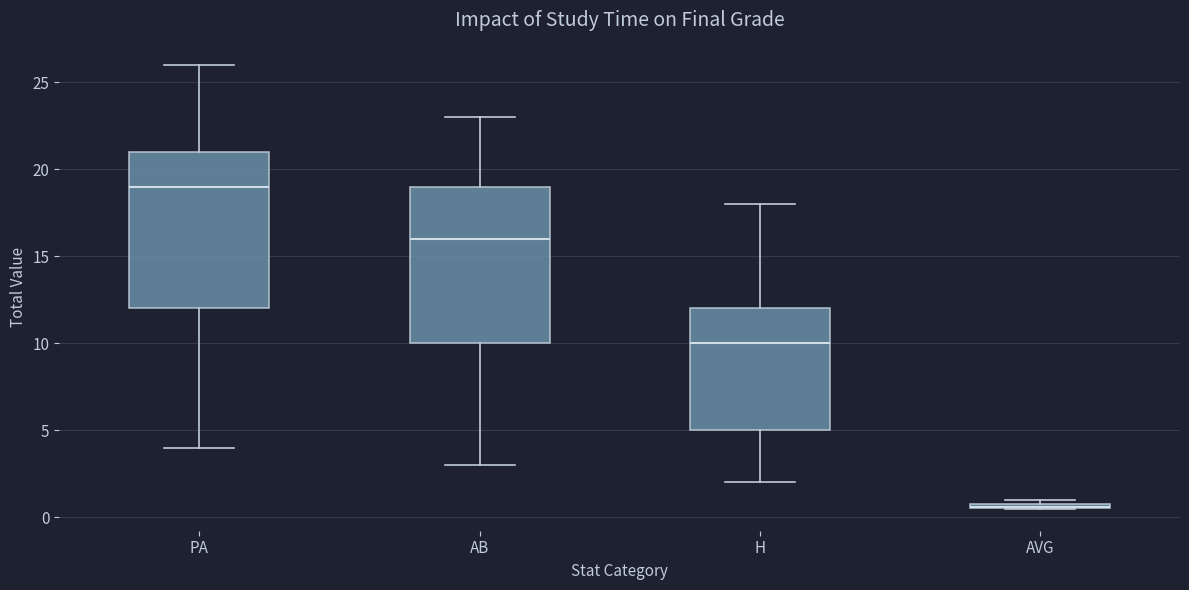

Where does the median line of the box for AB sit on the y-axis? The values are not printed on the chart, so give them approximately, as read against the axis.

16.0